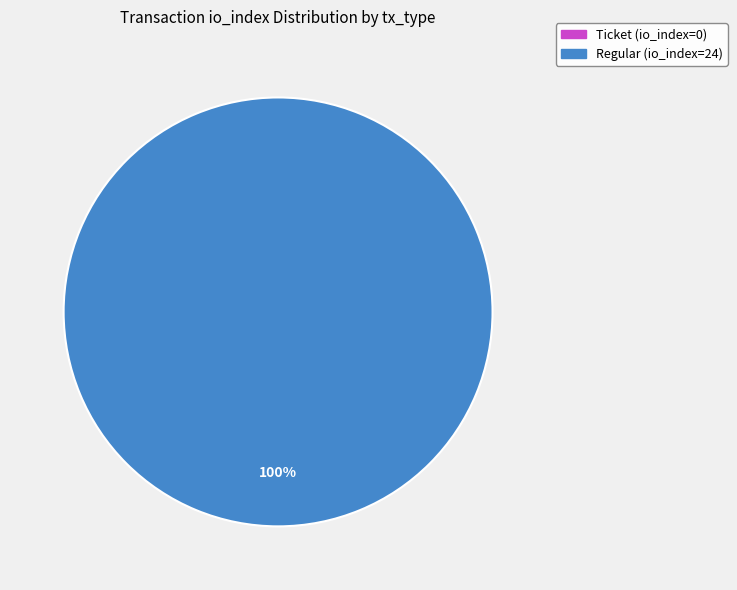

Count the number of slices in the pie.

2